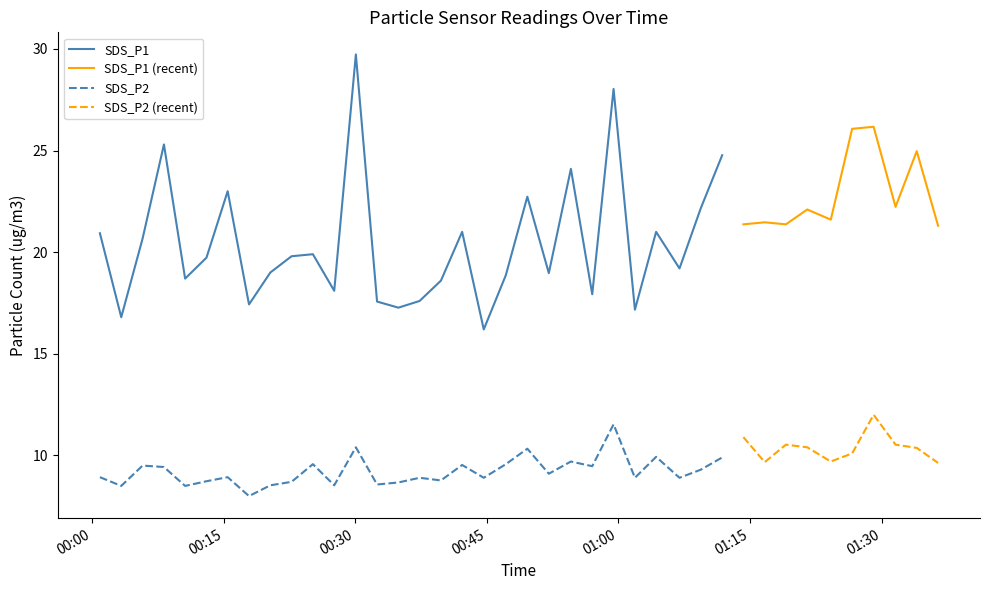

At which category does the chart reach its minimum across all series?

7